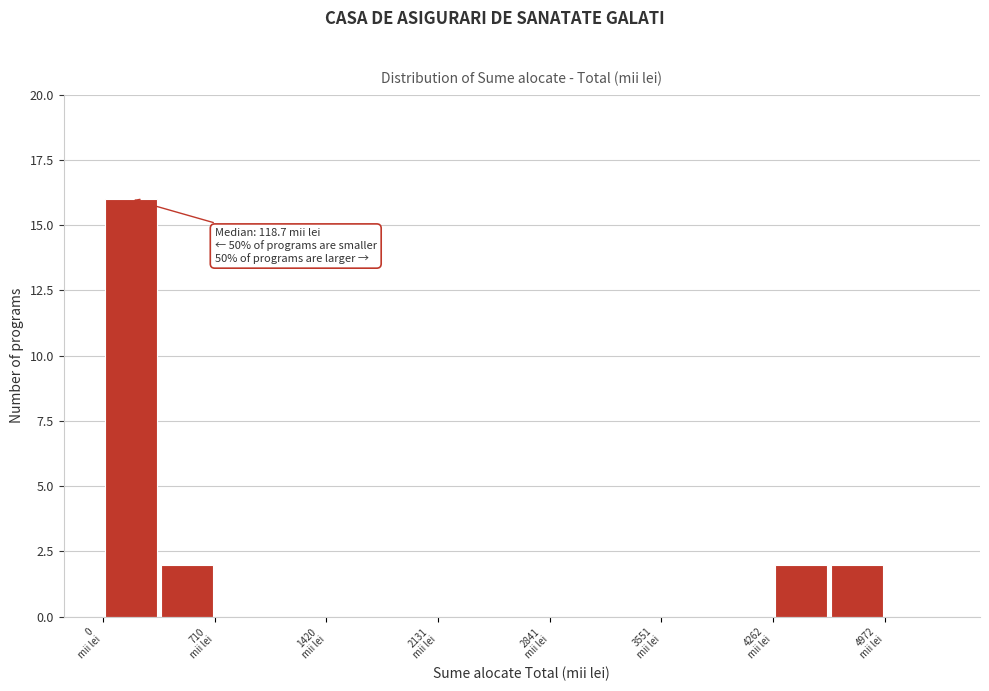

Around what value on the x-axis is the tallest bar? Give the approximate position of its centre, as read against the axis.

200